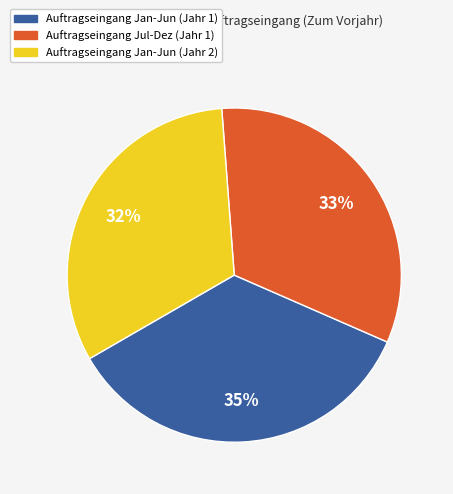

Is there a majority slice in this chart?

No